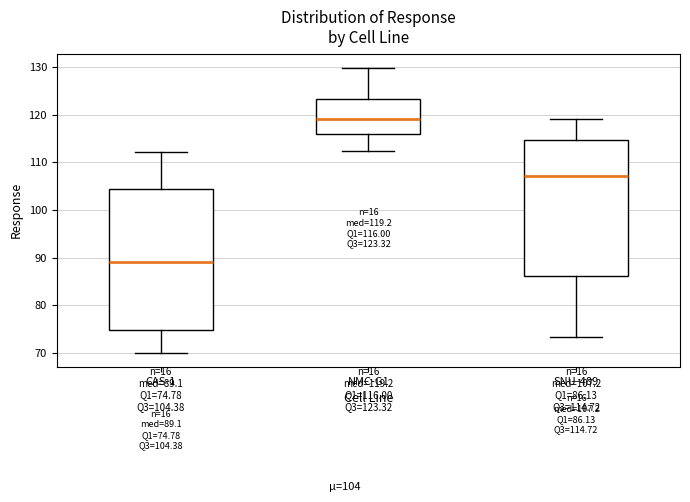

Which box's median line is the lowest?

CAS-1